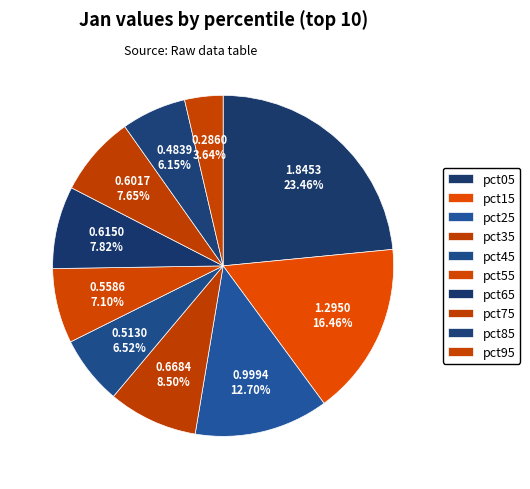

Does pct55 represent more than half of the total?

No